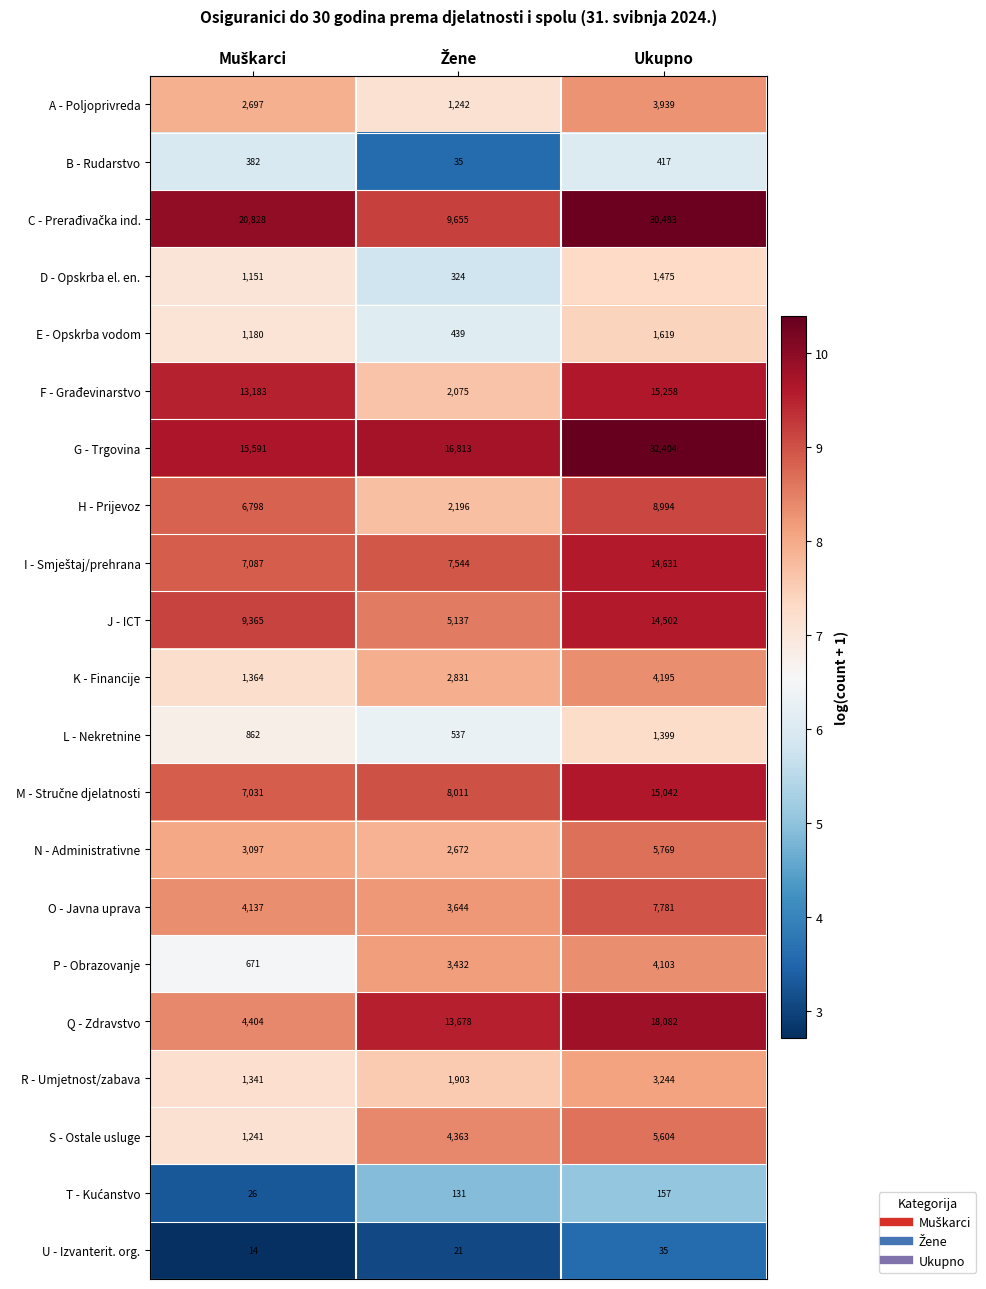

What is the maximum value shown in the chart?

32404